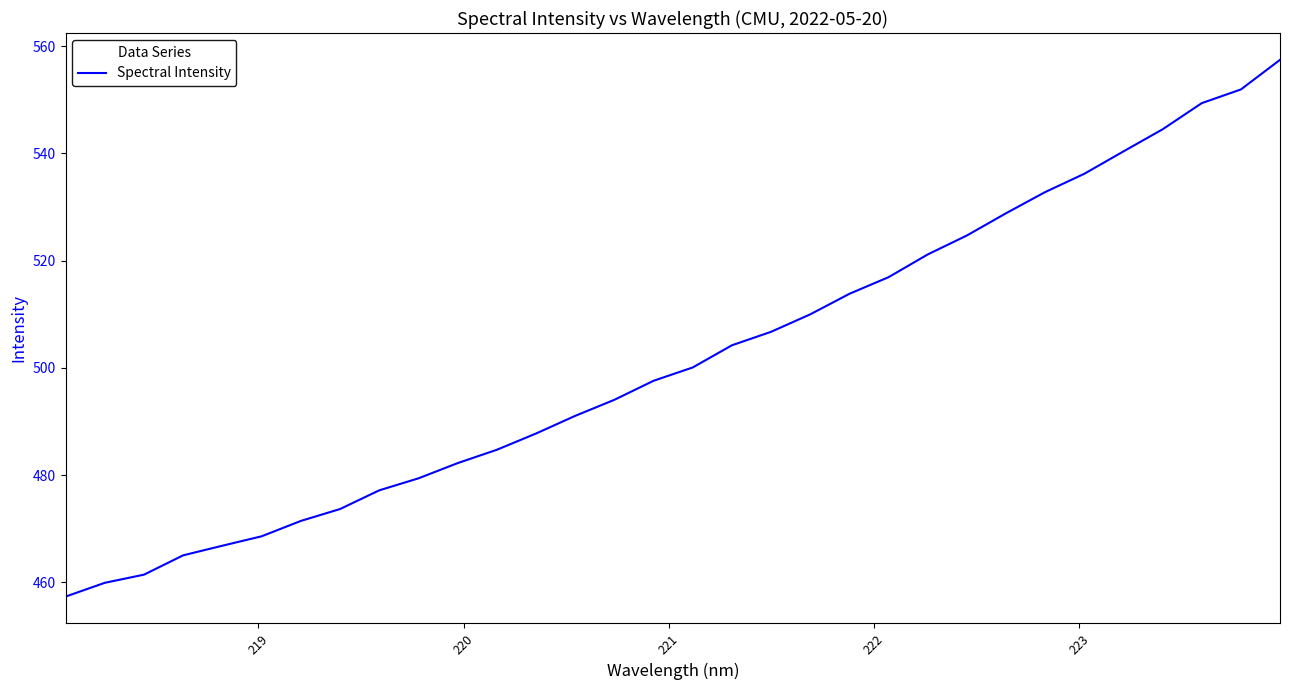

How many lines are shown in the chart?

1